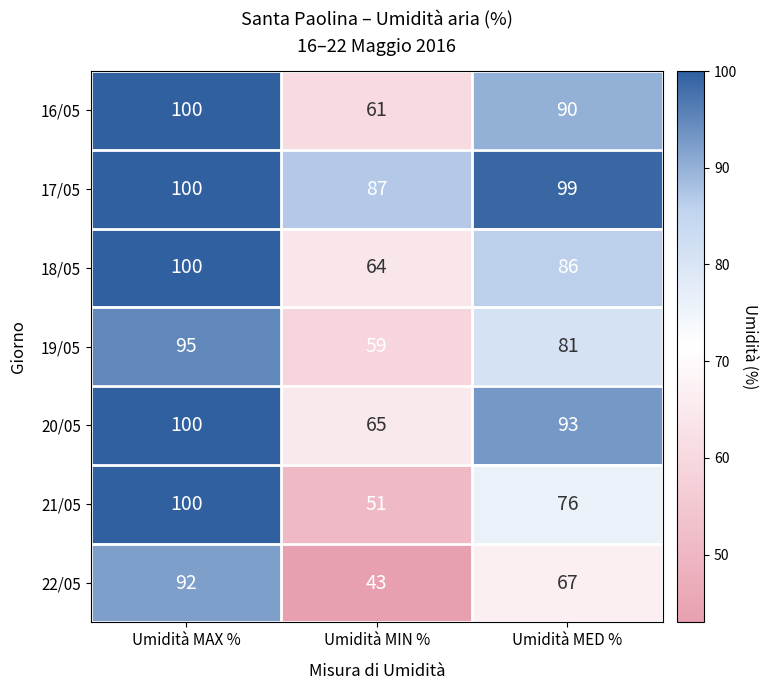

Count the 19/05 values in the range 59 to 95.

3